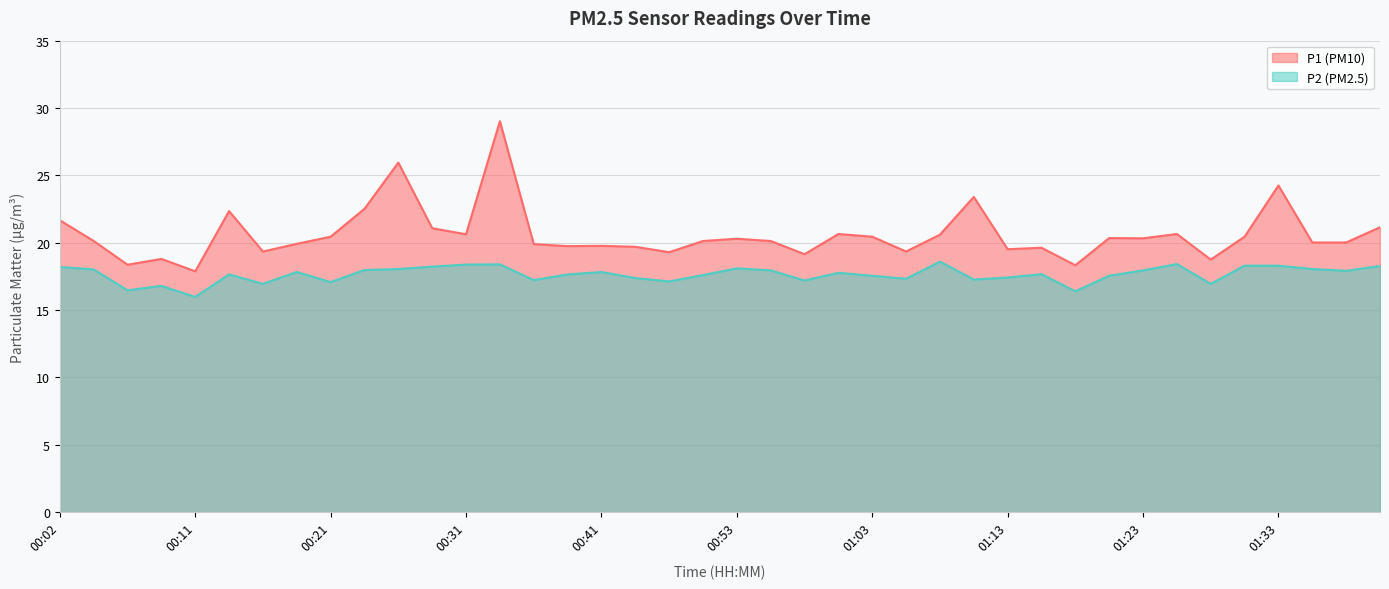

Does the chart display data point markers on the line(s)?

No